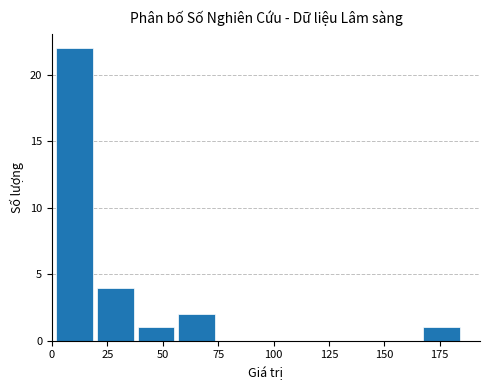

Read against the x-axis, roughly where is the centre of the tallest bar?

10